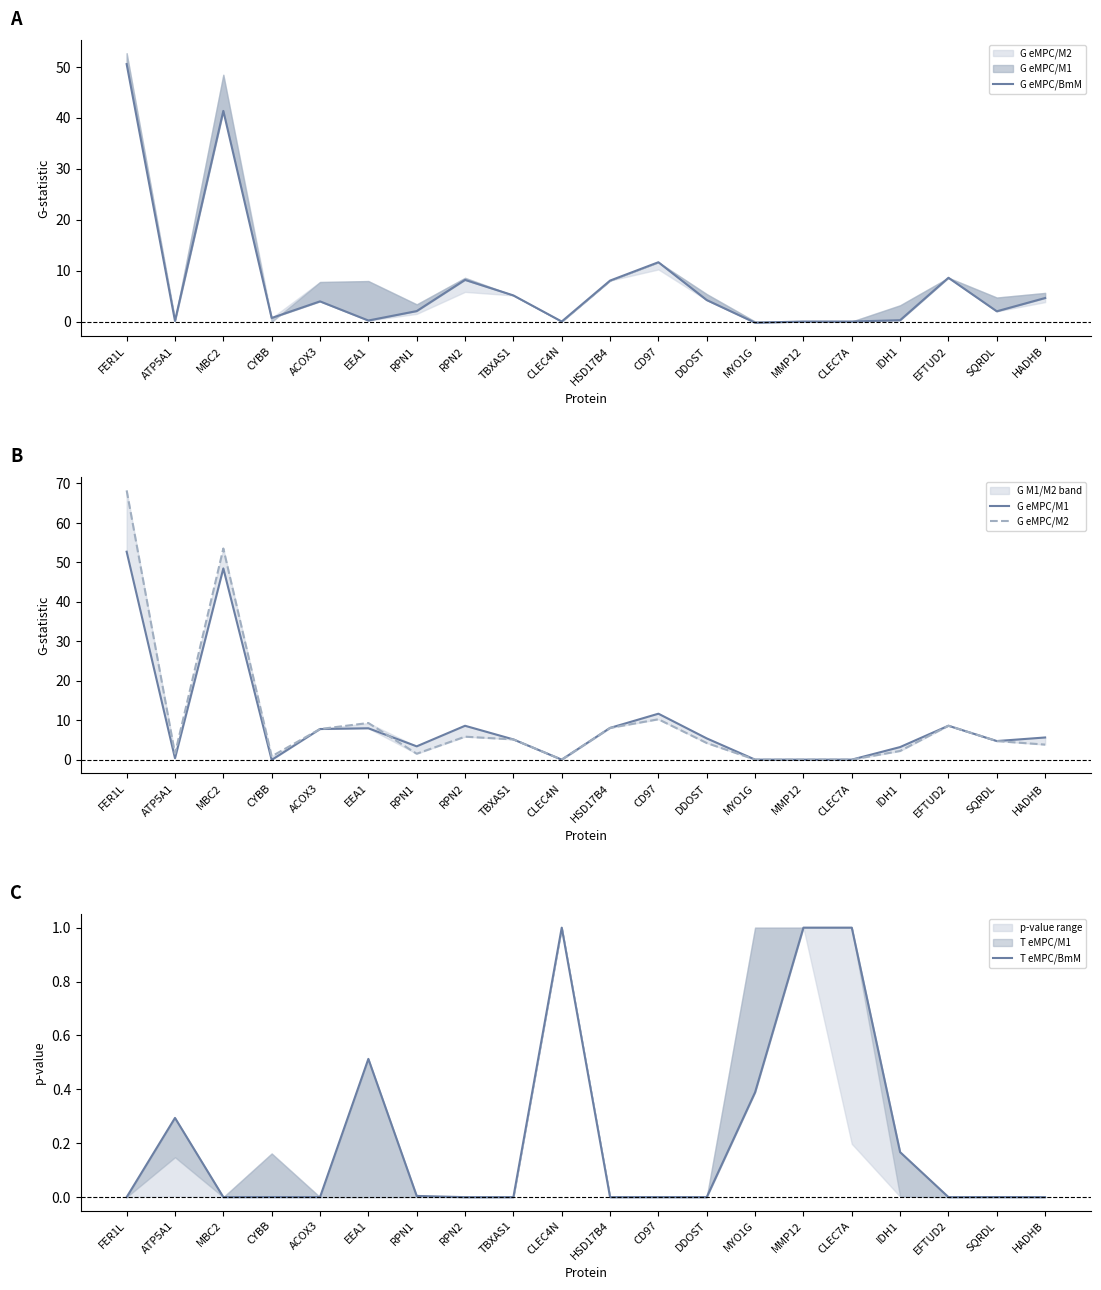

What is the sum of all G eMPC/M1 values?

181.4